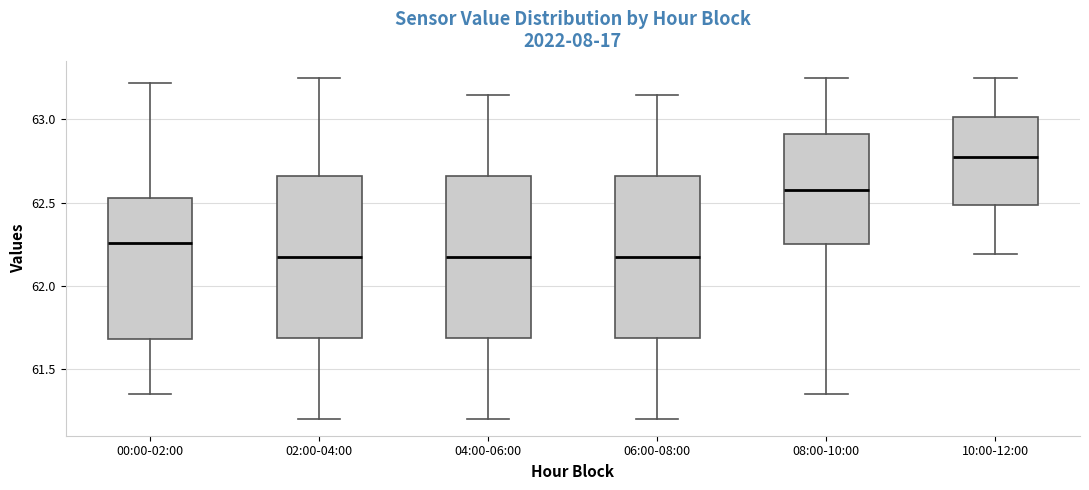

Reading left to right, transcribe this box plot: for each box, give where its median line is, the range the box spans, and where its two whiskers end, as read against the y-axis. The values are not printed on the chart, so give them approximately, as read against the axis.

00:00-02:00: median 62.25, box 61.70 to 62.55, whiskers 61.35 to 63.20
02:00-04:00: median 62.20, box 61.70 to 62.65, whiskers 61.20 to 63.25
04:00-06:00: median 62.20, box 61.70 to 62.65, whiskers 61.20 to 63.15
06:00-08:00: median 62.20, box 61.70 to 62.65, whiskers 61.20 to 63.15
08:00-10:00: median 62.60, box 62.25 to 62.90, whiskers 61.35 to 63.25
10:00-12:00: median 62.80, box 62.50 to 63.00, whiskers 62.20 to 63.25